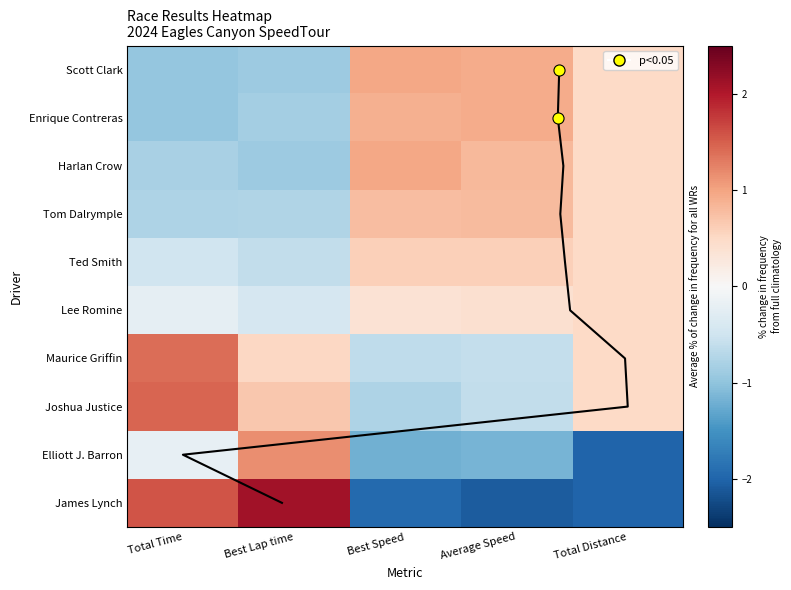

What is the sum of the Joshua Justice values at Total Time and Best Speed?

0.7